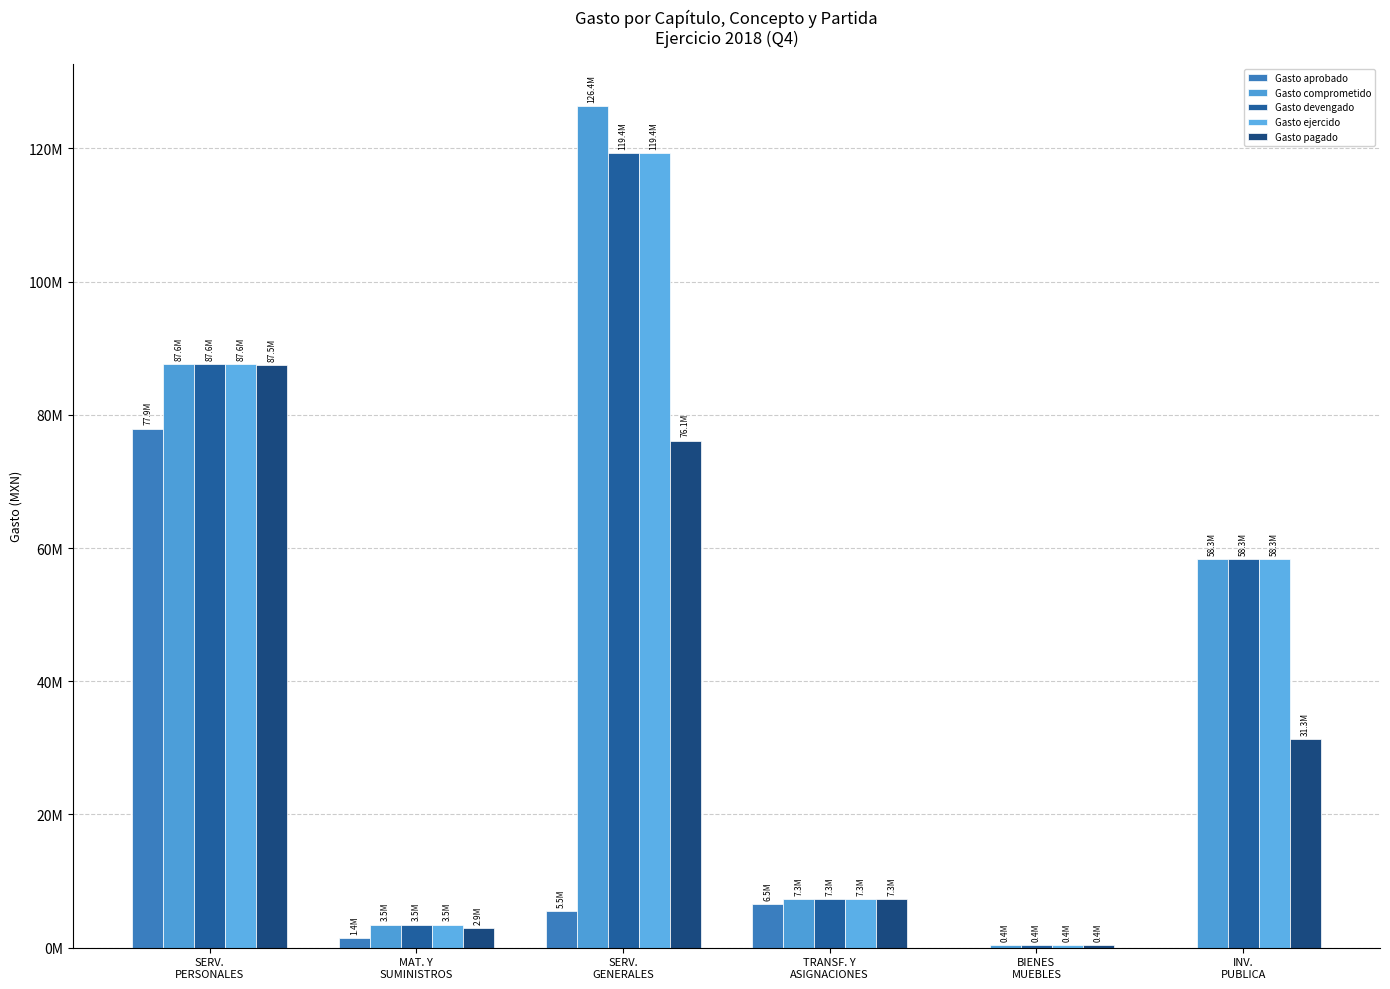

Are the bars horizontal?

No